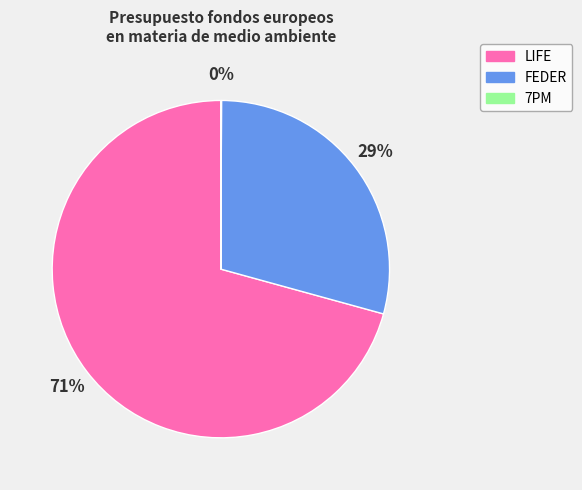

Which has a higher value, FEDER or LIFE?

LIFE